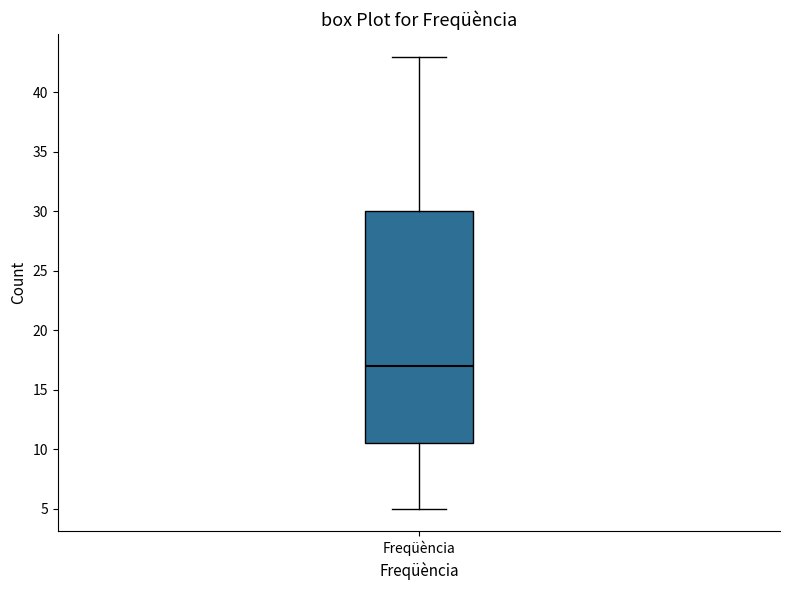

Read this box plot against the y-axis: the position of the median line, the range covered by the box, and the ends of both whiskers. The values are not printed on the chart, so give them approximately, as read against the axis.

median 17.0, box 10.5 to 30.0, whiskers 5.0 to 43.0